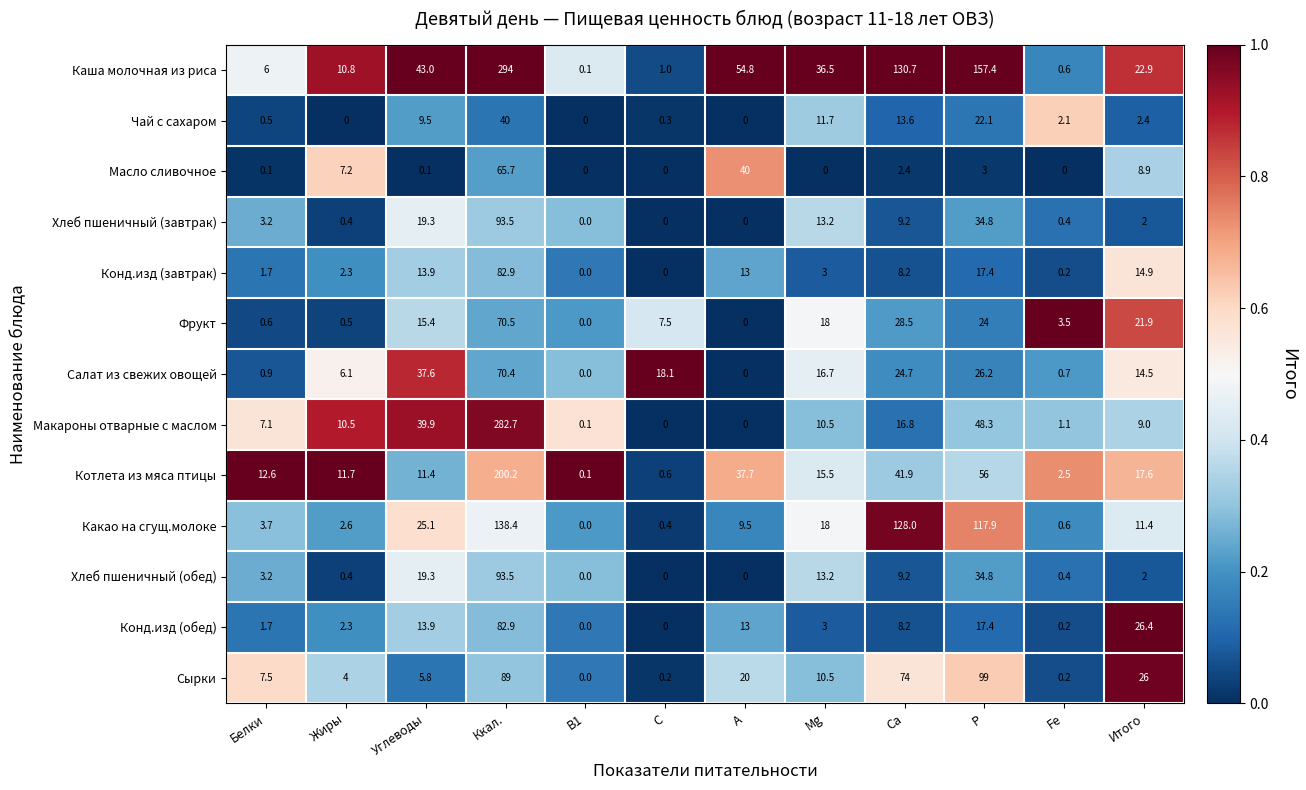

List the labels in order of Каша молочная из риса value, largest first.

Ккал., Р, Са, А, Углеводы, Mg, Итого, Жиры, Белки, С, Fe, В1